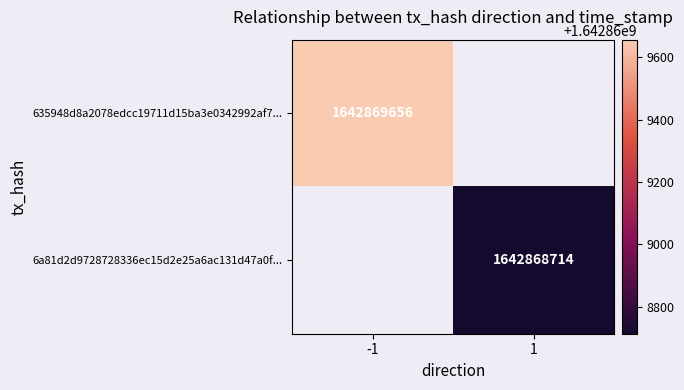

Which series has the largest total across all categories?

635948d8a2078edcc19711d15ba3e0342992af7